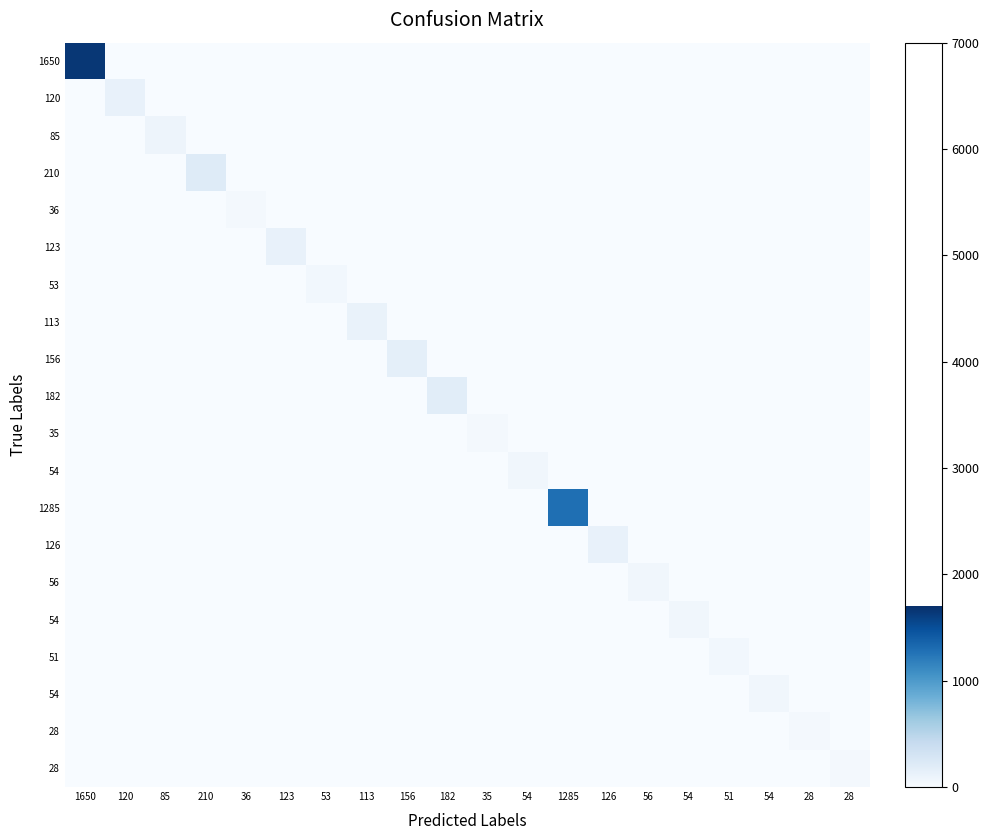

What is the total value across all series at 1650?

1650